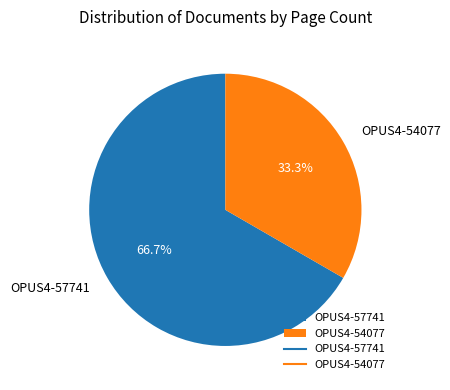

To the nearest percent, what is the average slice percentage?

50%